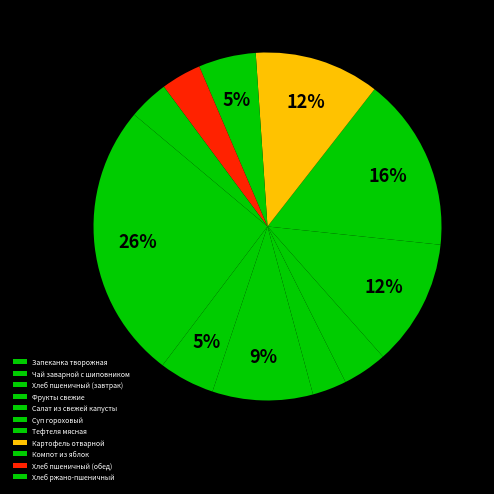

How many segments does this pie chart have?

11